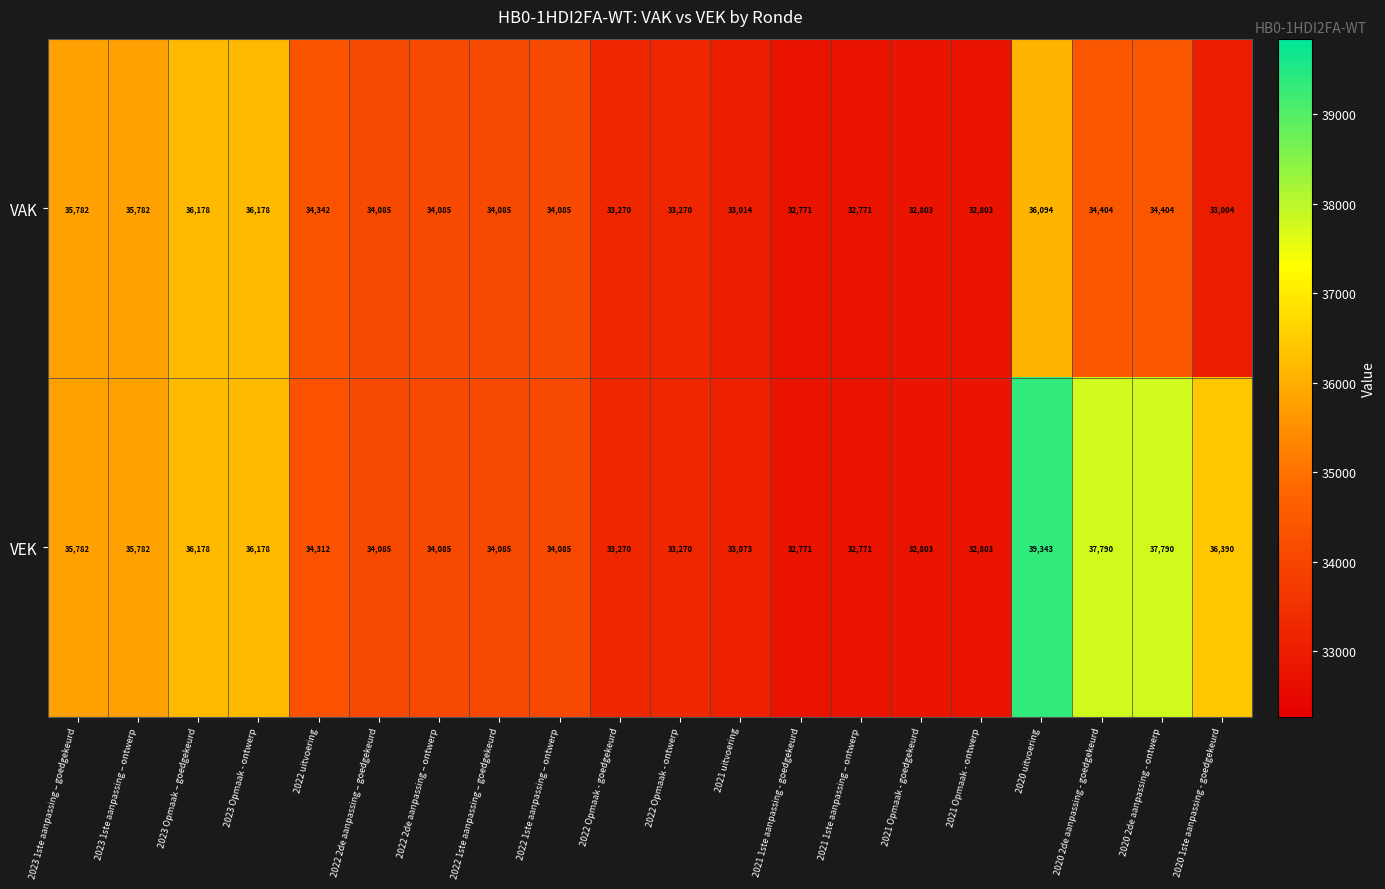

At how many categories does at least one series exceed 34970?

8